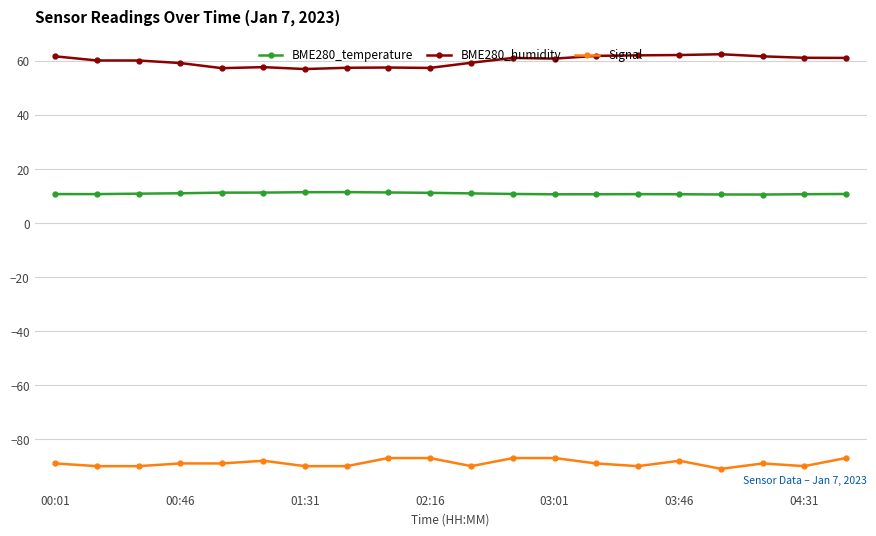

Rank the series by their average value, from lowest to highest.

Signal, BME280_temperature, BME280_humidity